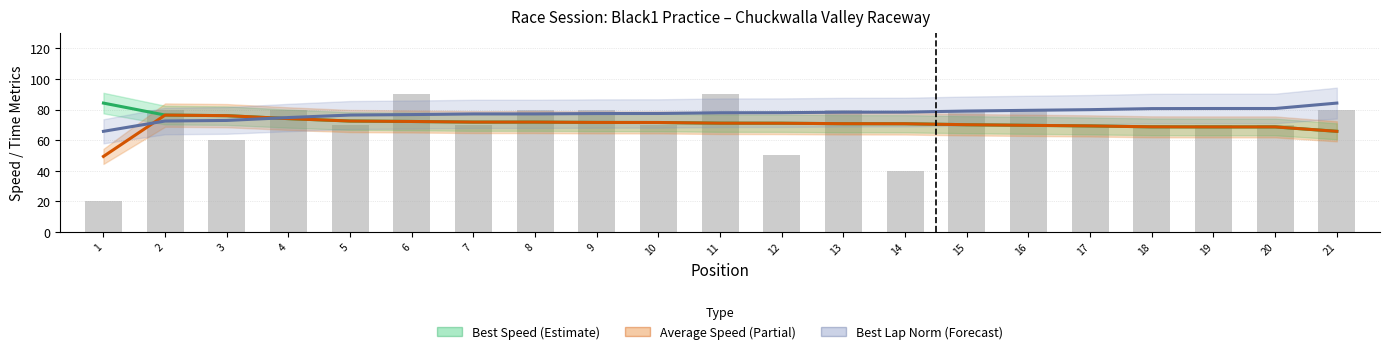

What is the greatest value displayed?

90.0